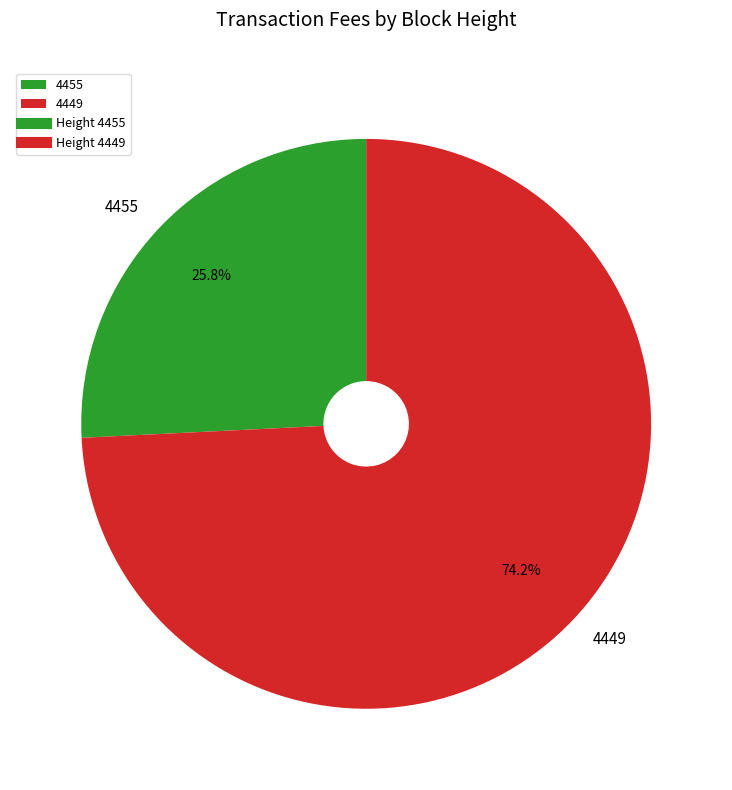

To the nearest percent, what is the combined percentage of 4449 and 4455?

100%